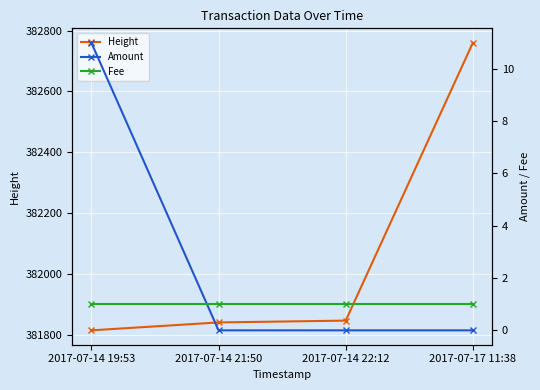

How many categories are shown in the chart?

4